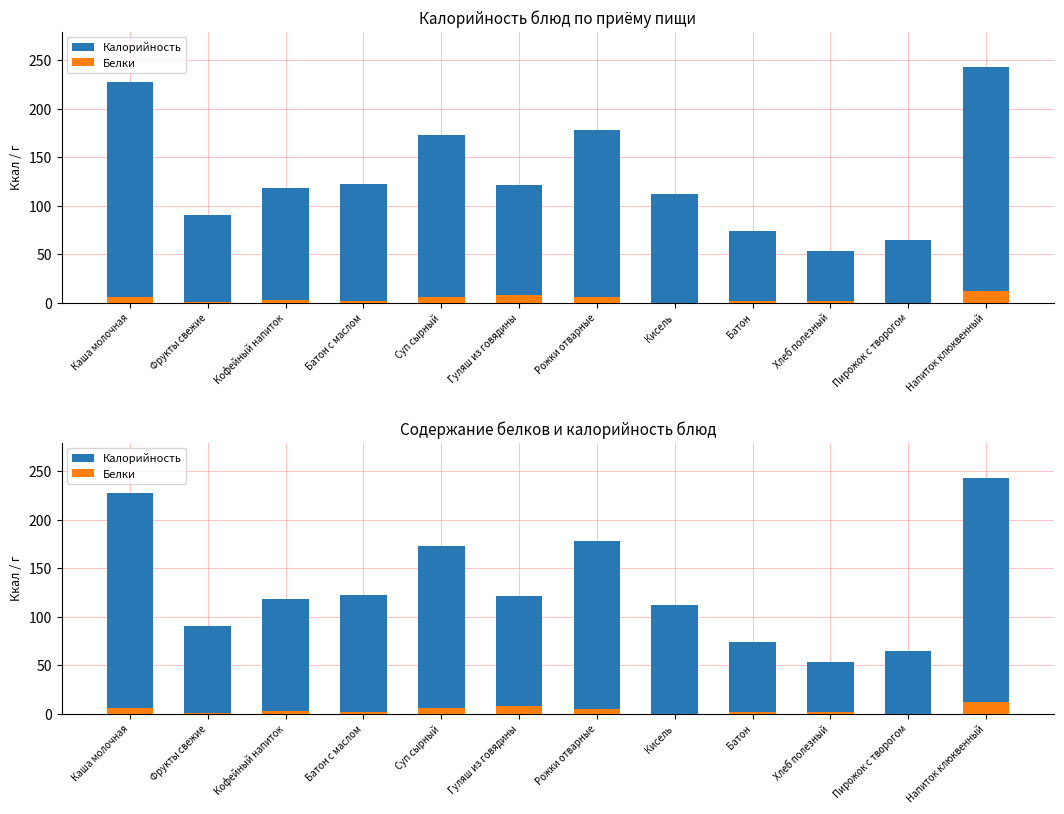

The Калорийность series shows 74.0 at Батон. True or false?

True